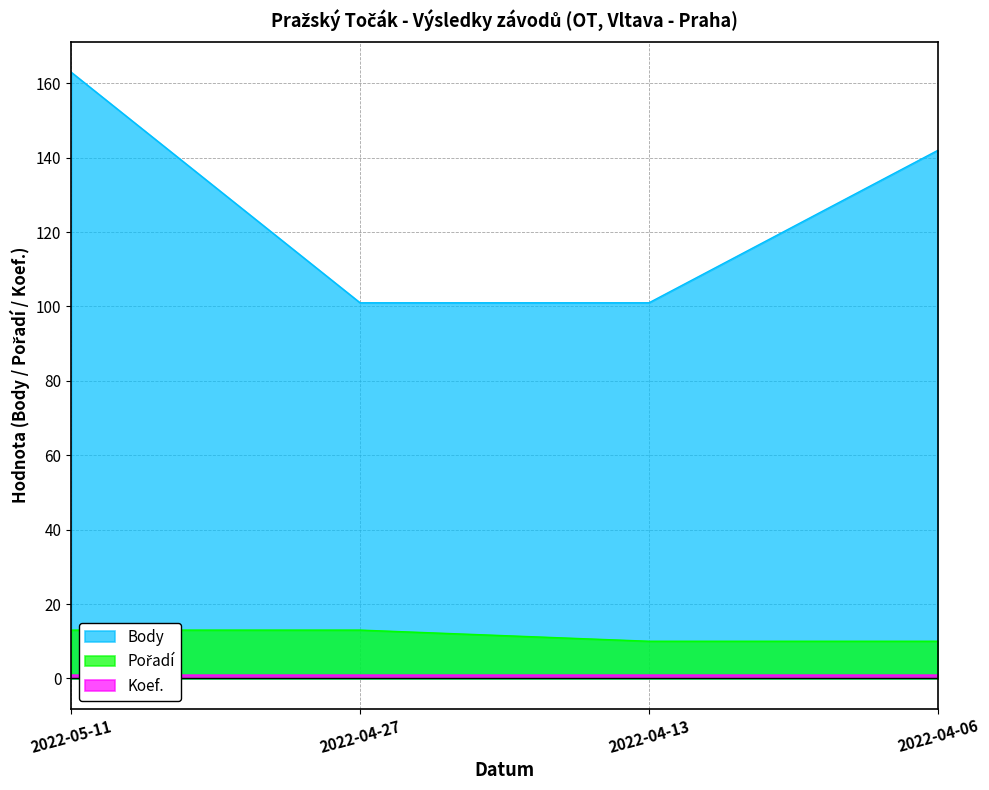

What is the approximate value of Body at 2022-04-06, to the nearest 10?

140